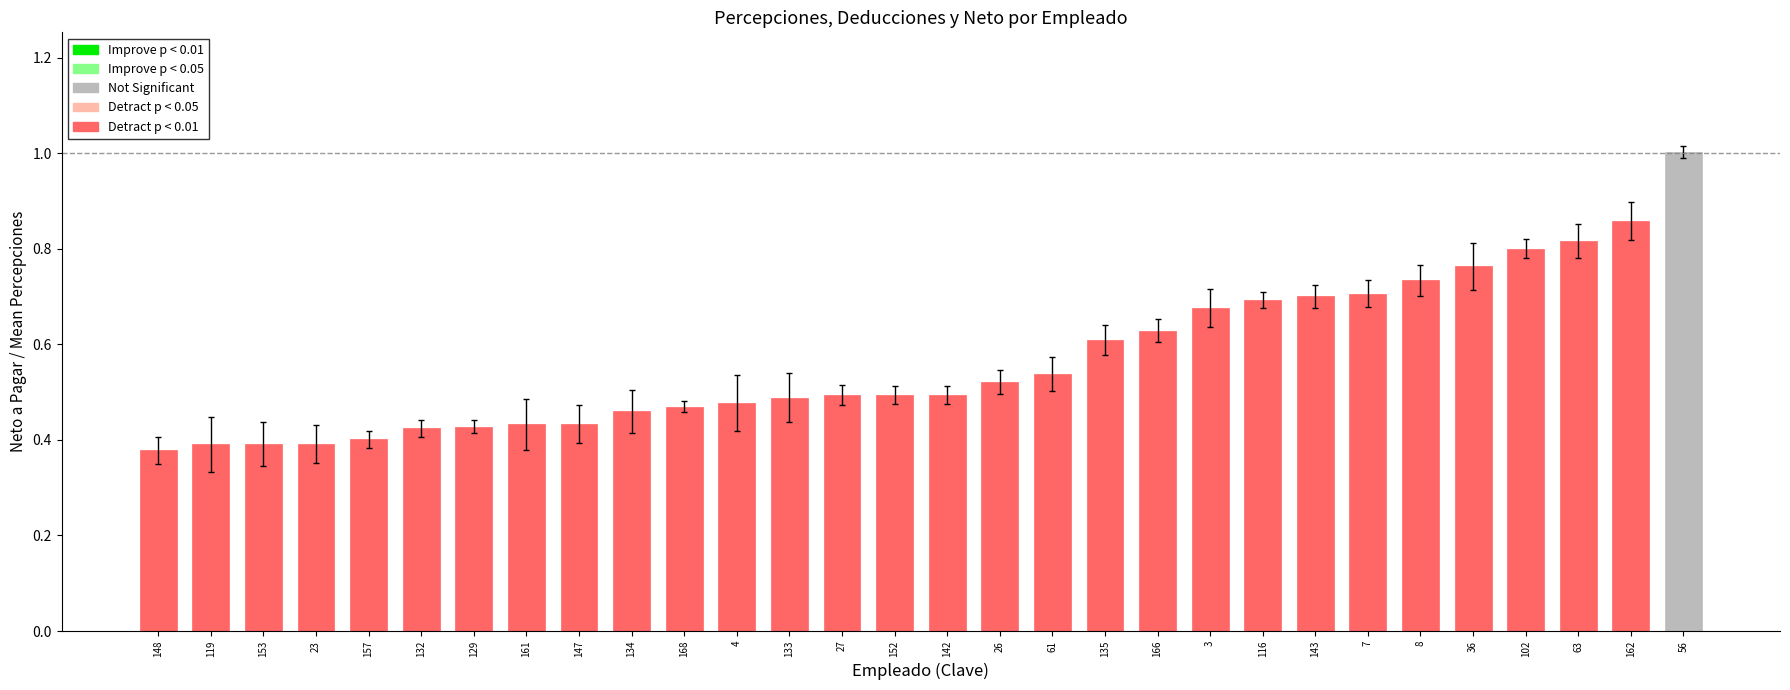

The chart shows a value of 0.7 at 3. True or false?

True